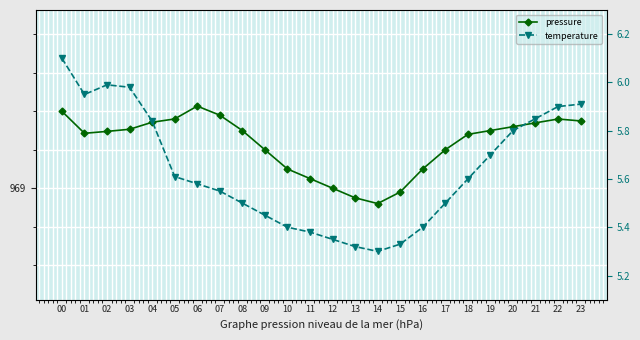

True or false: temperature and pressure cross at least once.

False